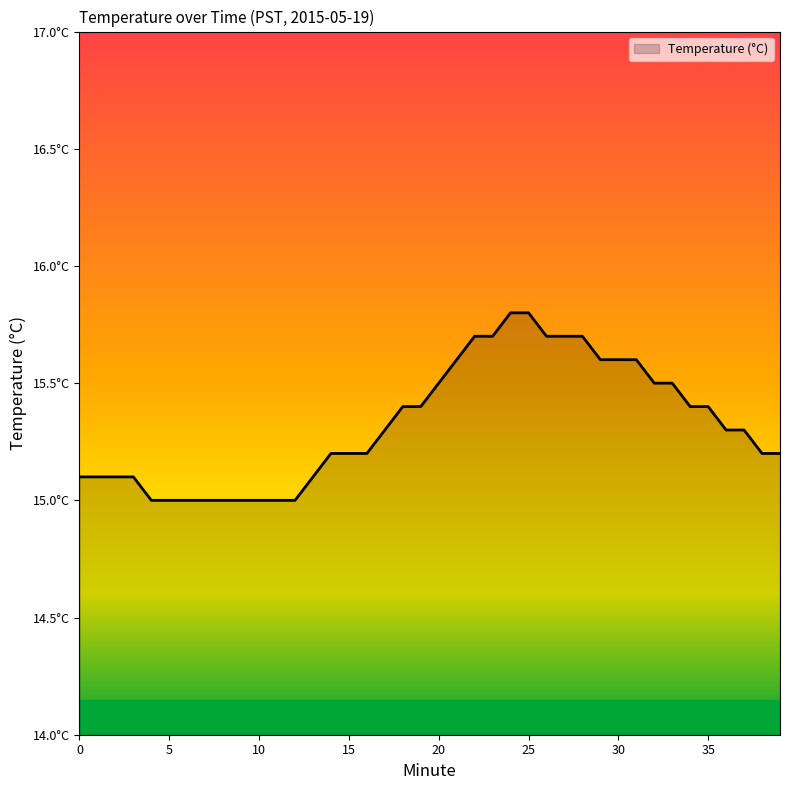

Which label corresponds to the largest value in the chart?

24